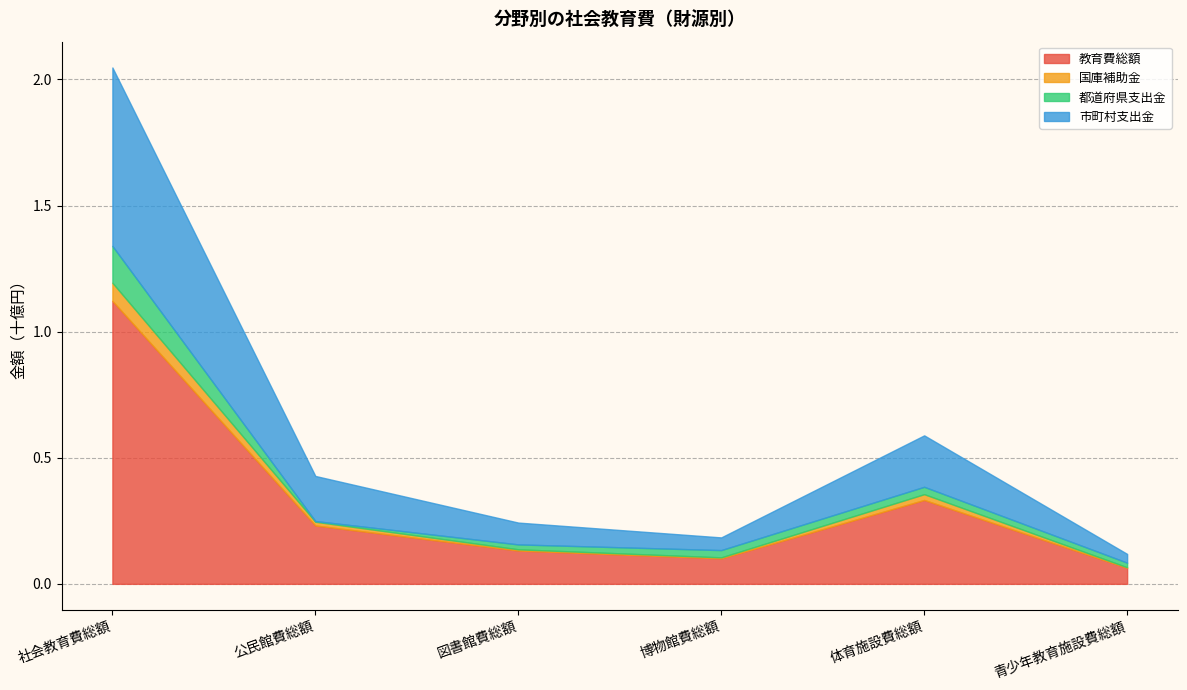

True or false: 都道府県支出金 has a value of 50689047 at 博物館費総額.

False